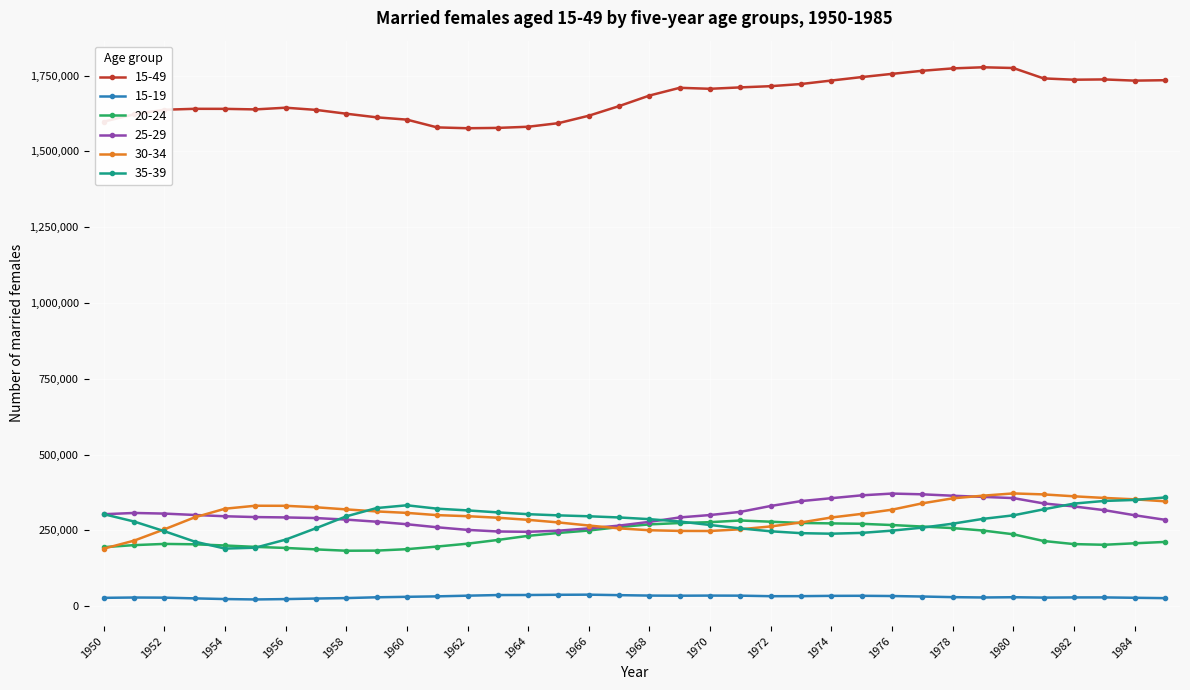

Does the chart have visible grid lines?

Yes